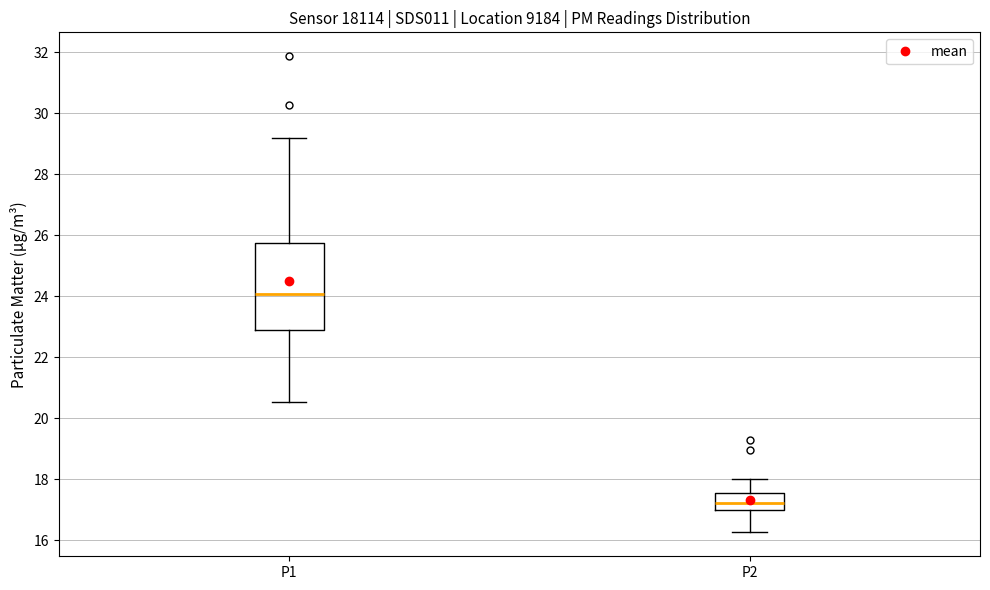

Reading left to right, read every box against the y-axis: the position of its median line, the range the box covers, and the ends of its whiskers. The values are not printed on the chart, so give them approximately, as read against the axis.

P1: median 24.0, box 23.0 to 25.8, whiskers 20.6 to 29.2
P2: median 17.2, box 17.0 to 17.6, whiskers 16.2 to 18.0